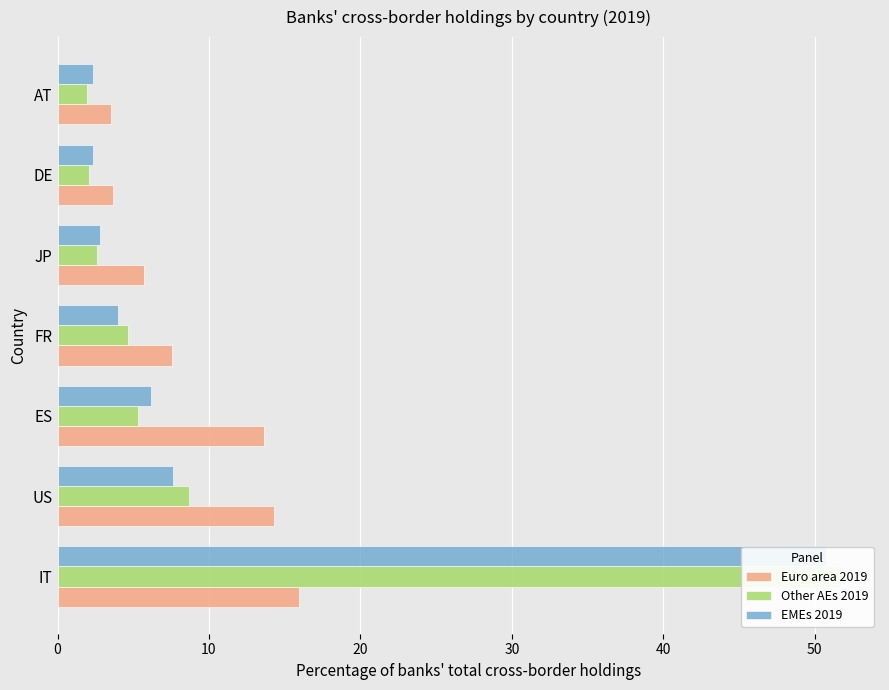

What is the difference between the second highest and minimum values in the EMEs 2019 series?

5.3